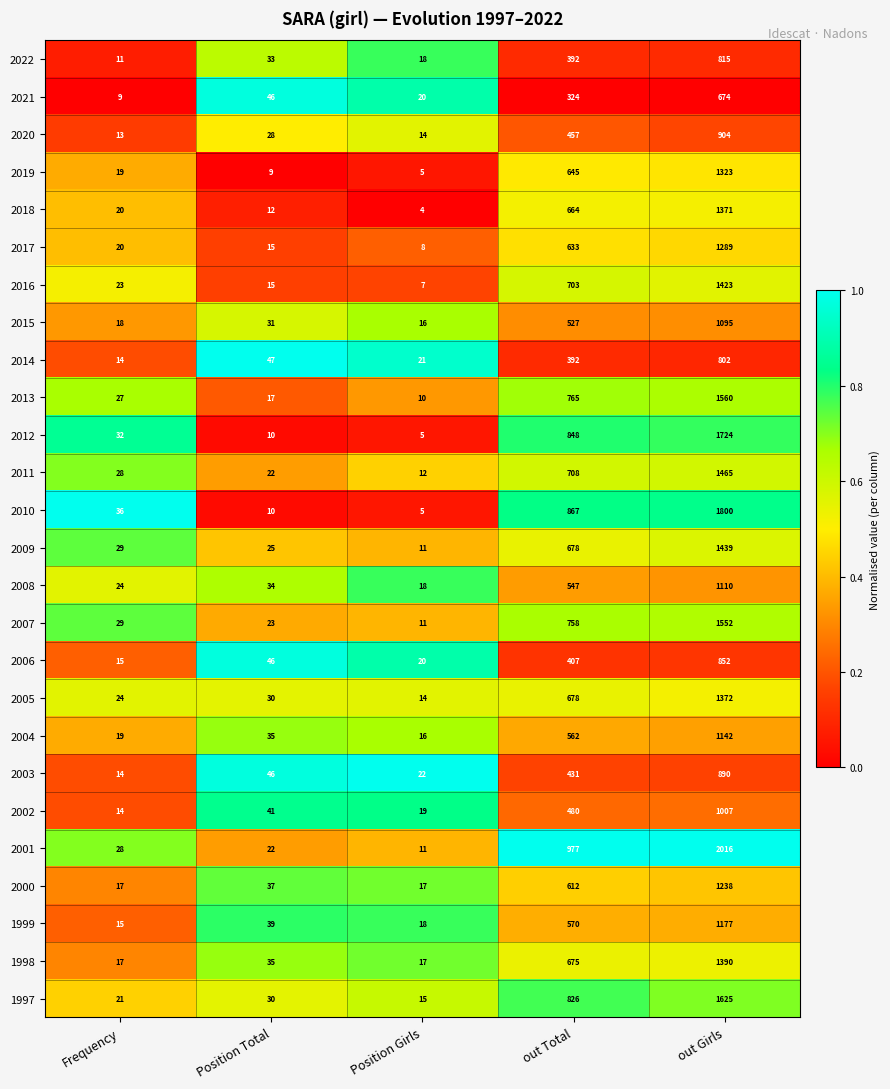

Which series has the widest spread of values?

2001